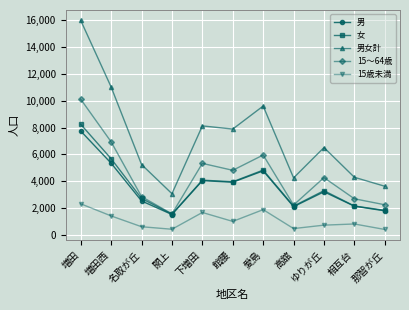

What is the difference between the 男 values at 高舘 and 増田西?

3239